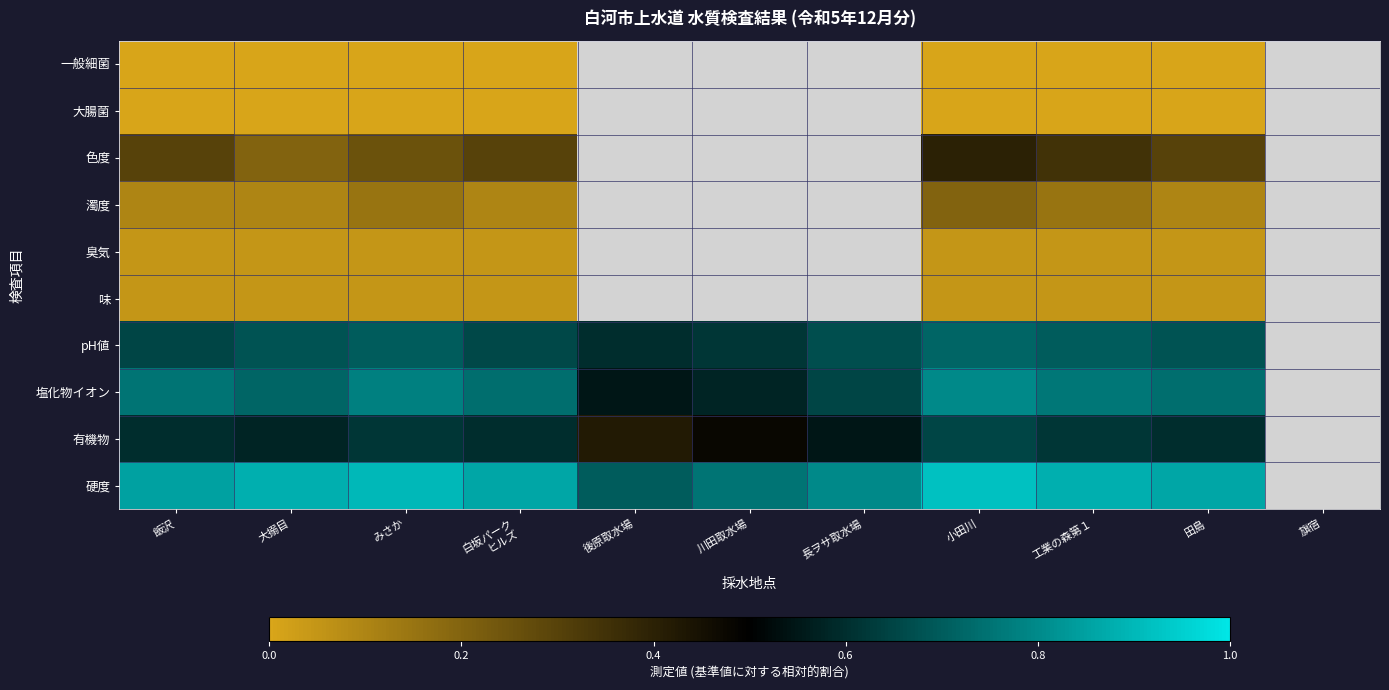

List the labels in order of 大腸菌 value, smallest first.

飯沢, 大搦目, みさか, 白坂パーク ヒルズ, 後原取水場, 川田取水場, 長ヲサ取水場, 小田川, 工業の森第１, 田島, 旗宿